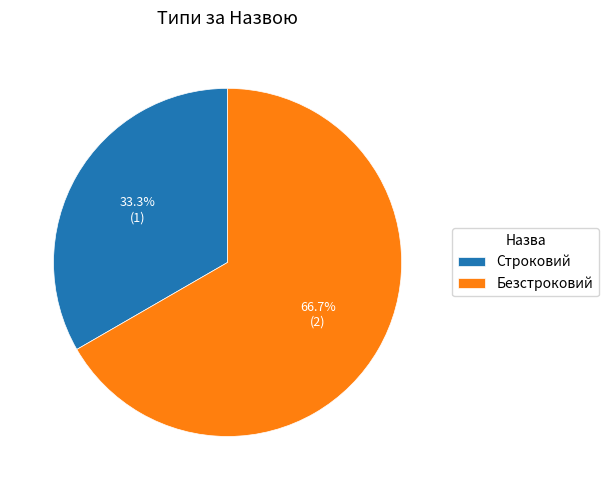

Approximately how many times larger is the value at Строковий compared to Безстроковий?

0.5